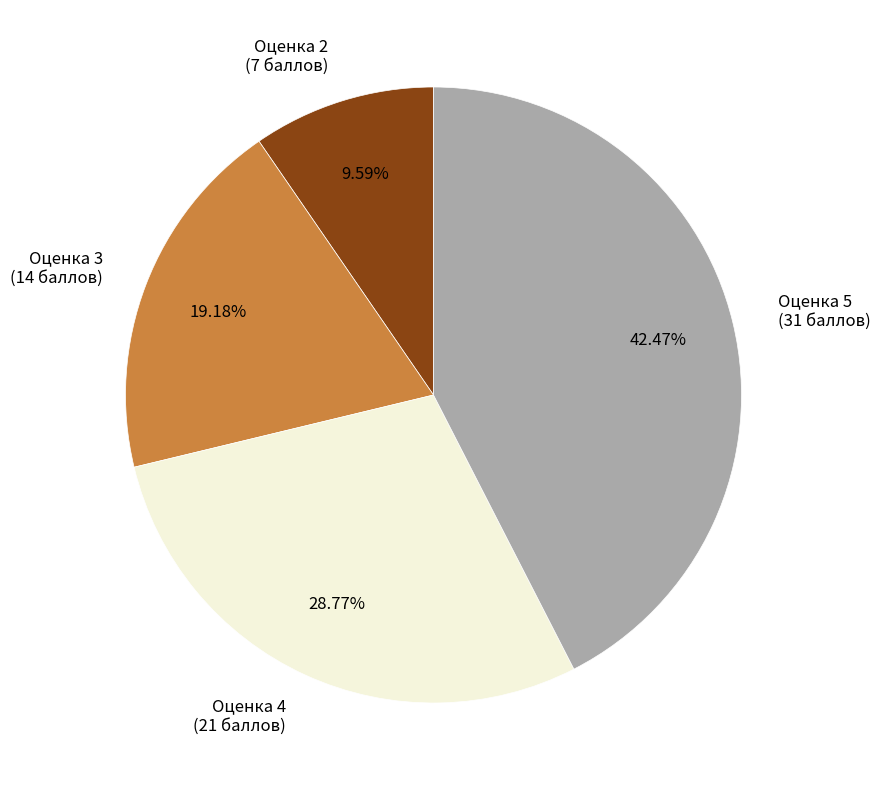

What percentage is the Оценка 5 slice, to the nearest percent?

42%